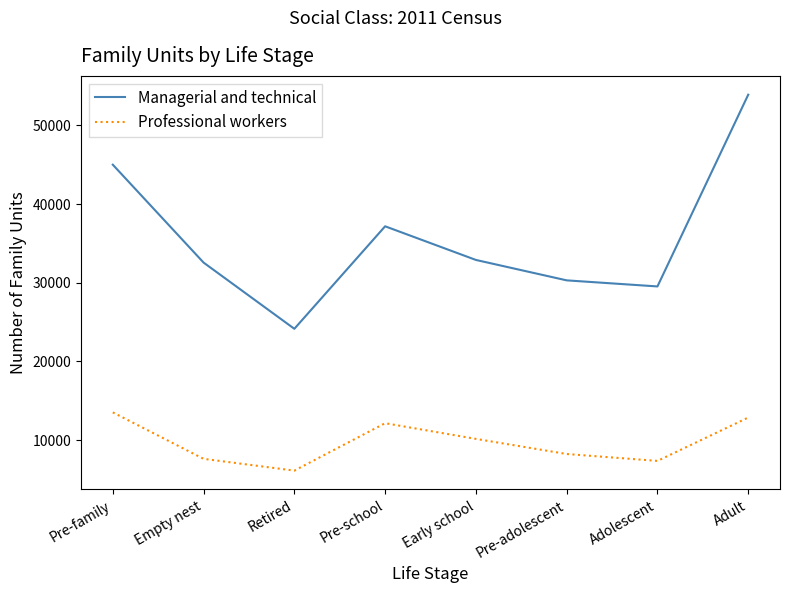

Reading right to left, what are all the values shown in this chart?

Managerial and technical: Adult=53896	Adolescent=29527	Pre-adolescent=30299	Early school=32895	Pre-school=37170	Retired=24143	Empty nest=32559	Pre-family=44999
Professional workers: Adult=12866	Adolescent=7355	Pre-adolescent=8232	Early school=10153	Pre-school=12145	Retired=6121	Empty nest=7618	Pre-family=13523